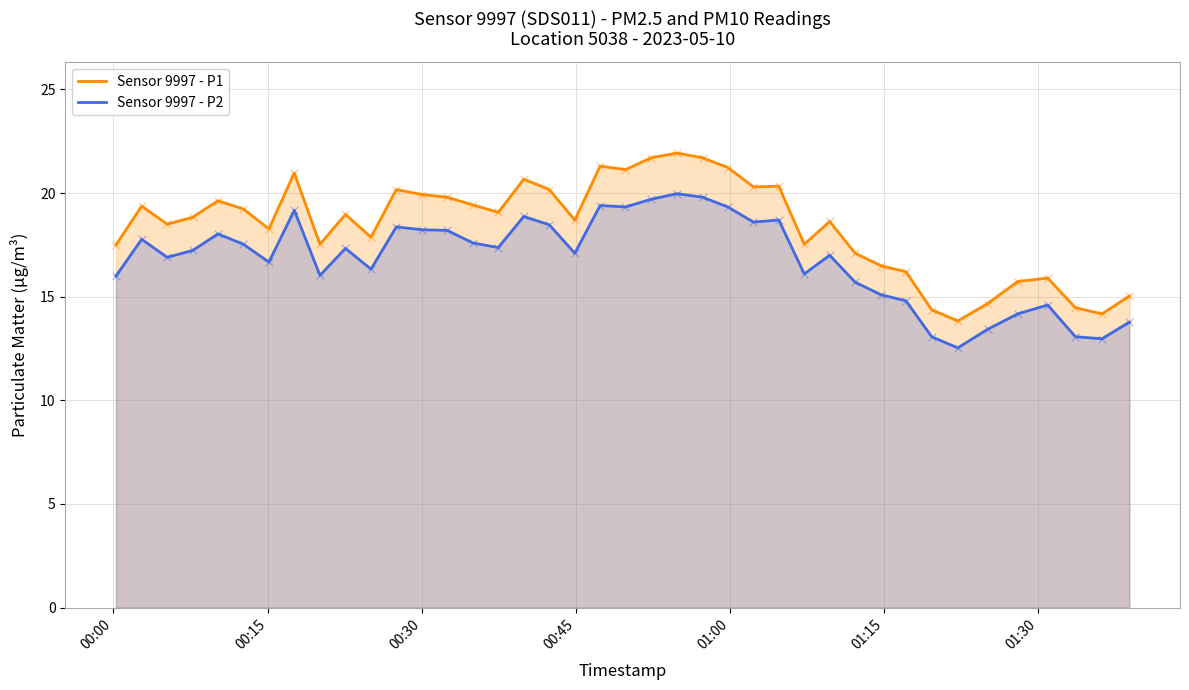

Which series has the largest total across all categories?

Sensor 9997 - P1